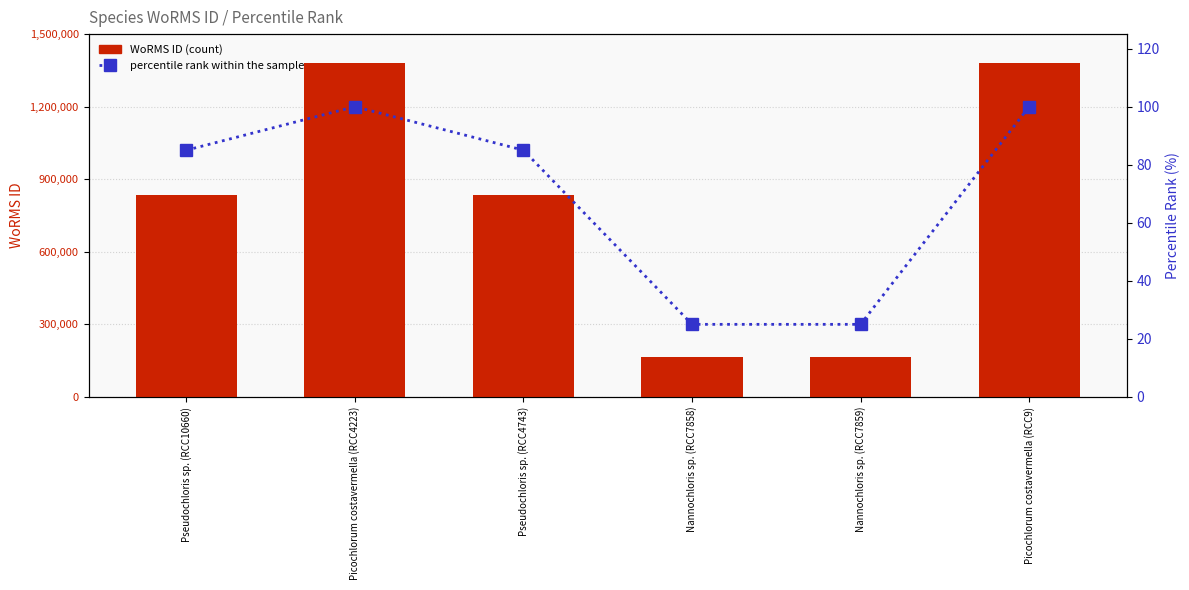

True or false: percentile rank within the sample has a value of 25 at Nannochloris sp. (RCC7859).

True